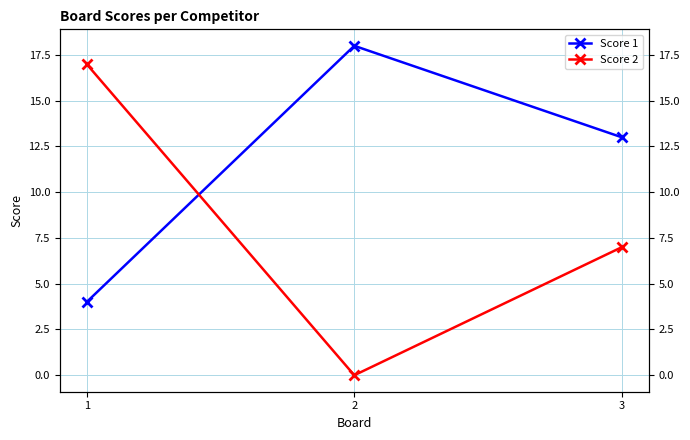

Reading right to left, list all the values displayed in this chart.

Score 1: 3=13	2=18	1=4
Score 2: 3=7	2=0	1=17